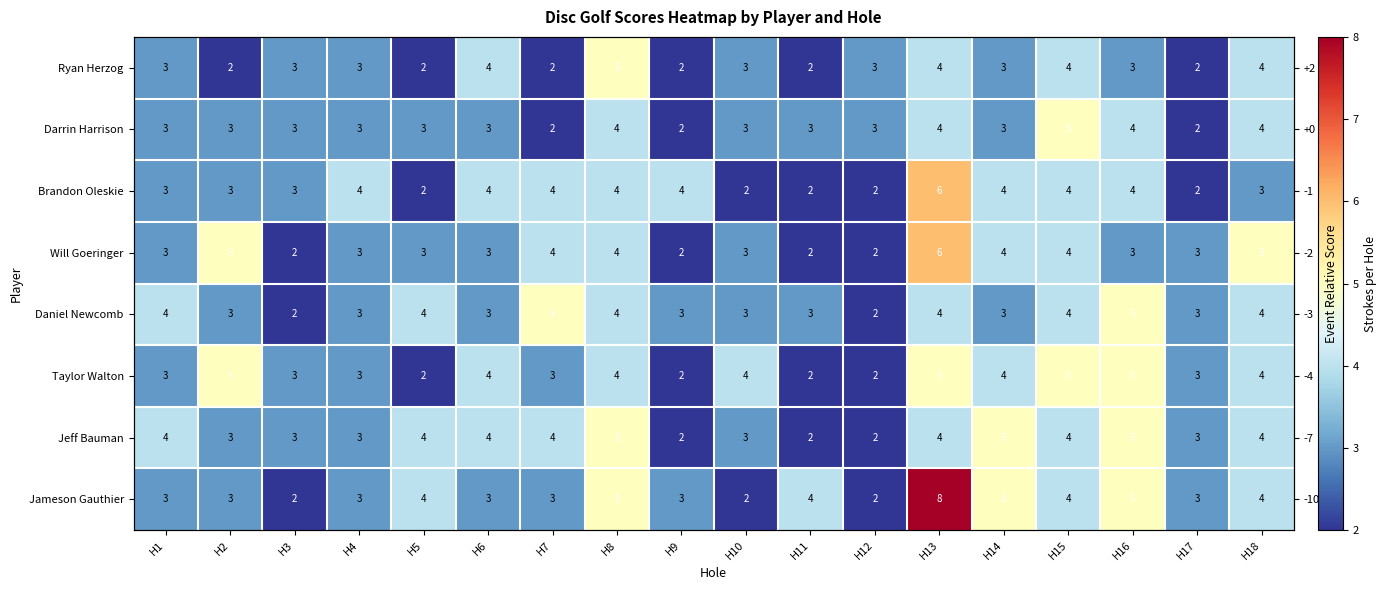

What is the difference between the Jameson Gauthier values at H16 and H15?

1